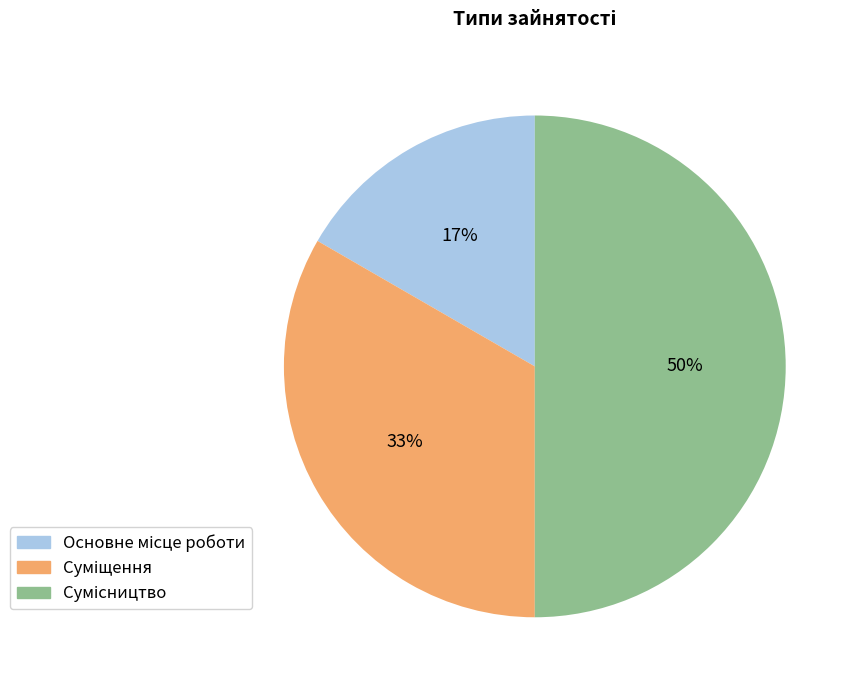

To the nearest percent, what is the average slice percentage?

33%